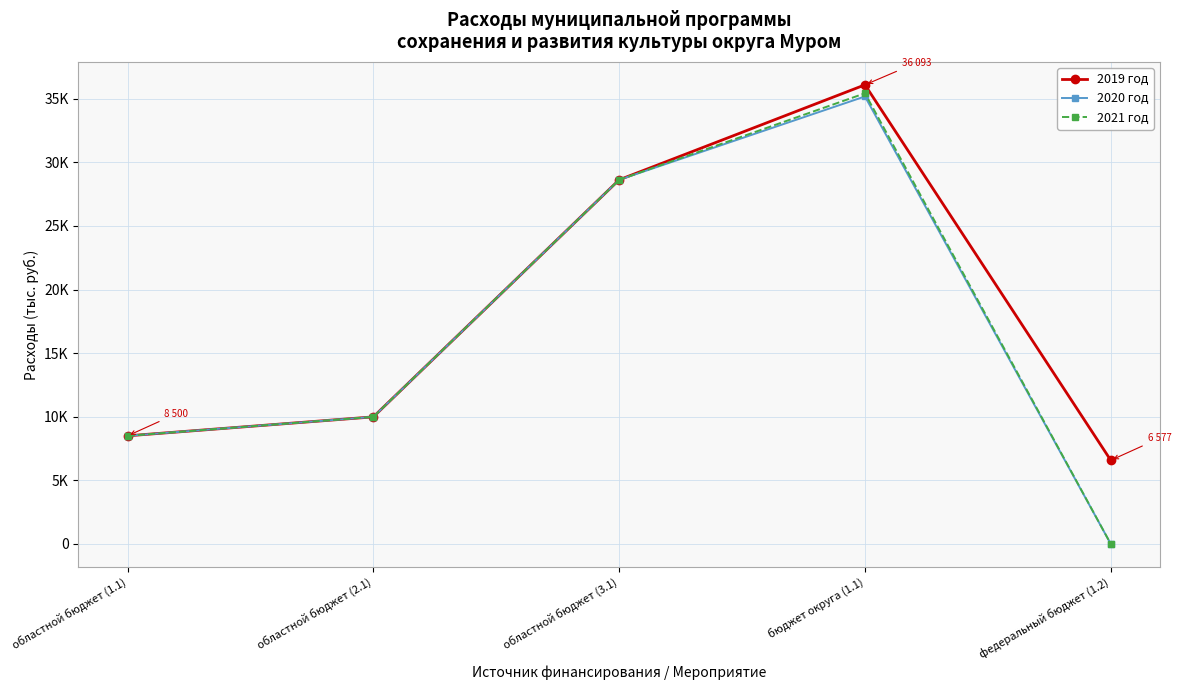

At how many categories does at least one series exceed 34616?

1